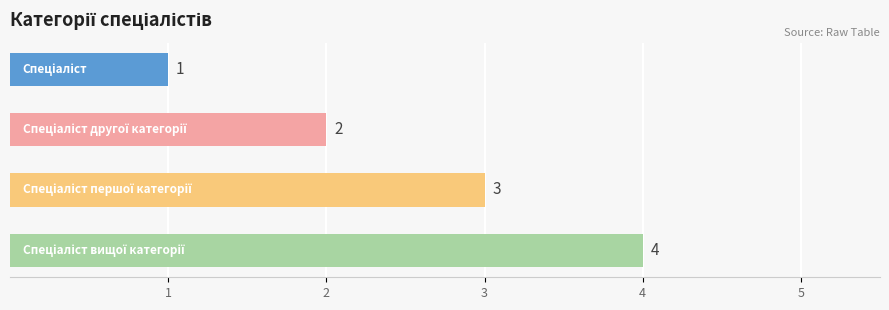

How many series are shown in this chart?

1